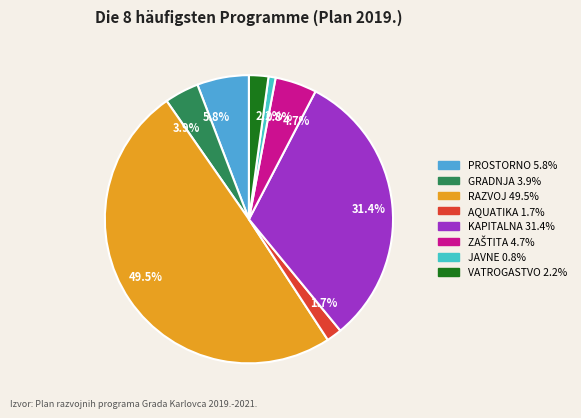

Count the number of slices in the pie.

8